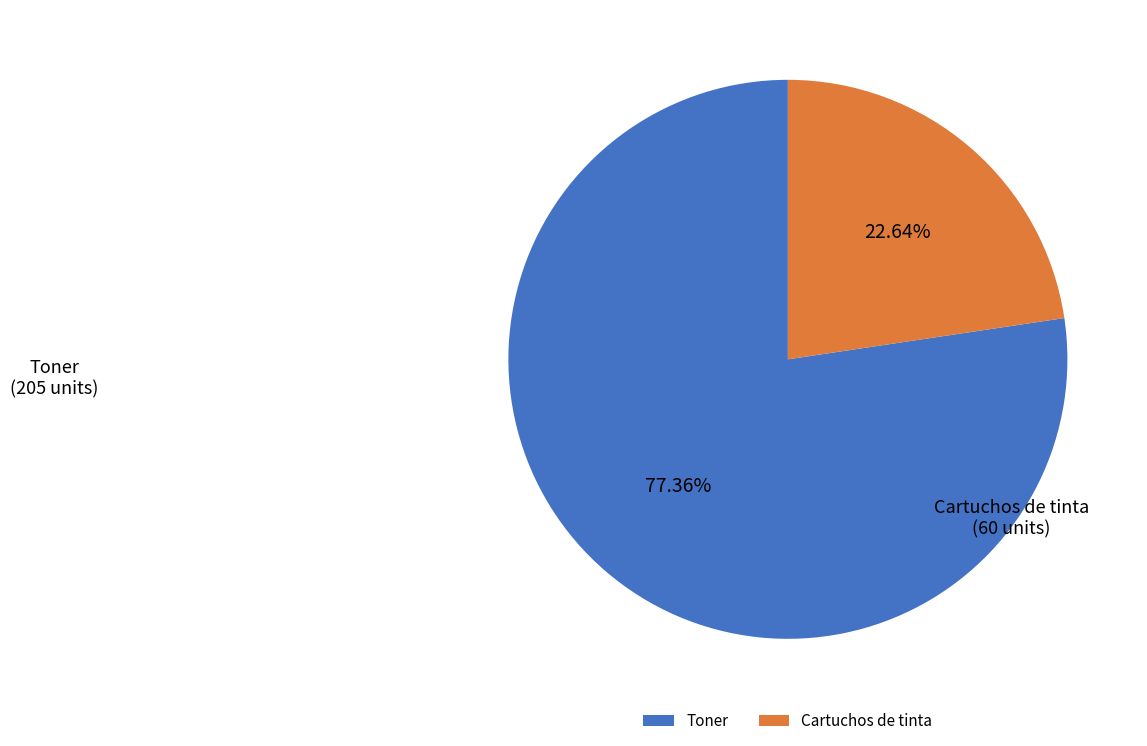

How many slices are in this pie chart?

2